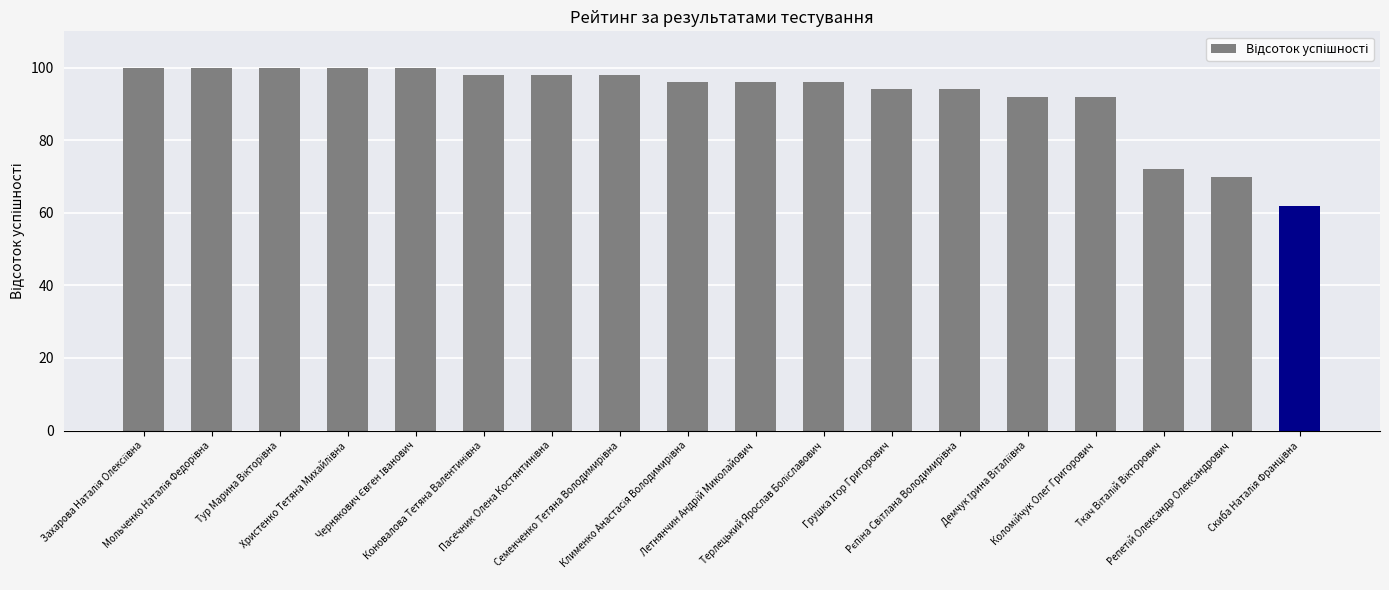

Reading right to left, list all the values displayed in this chart.

62	70	72	92	92	94	94	96	96	96	98	98	98	100	100	100	100	100